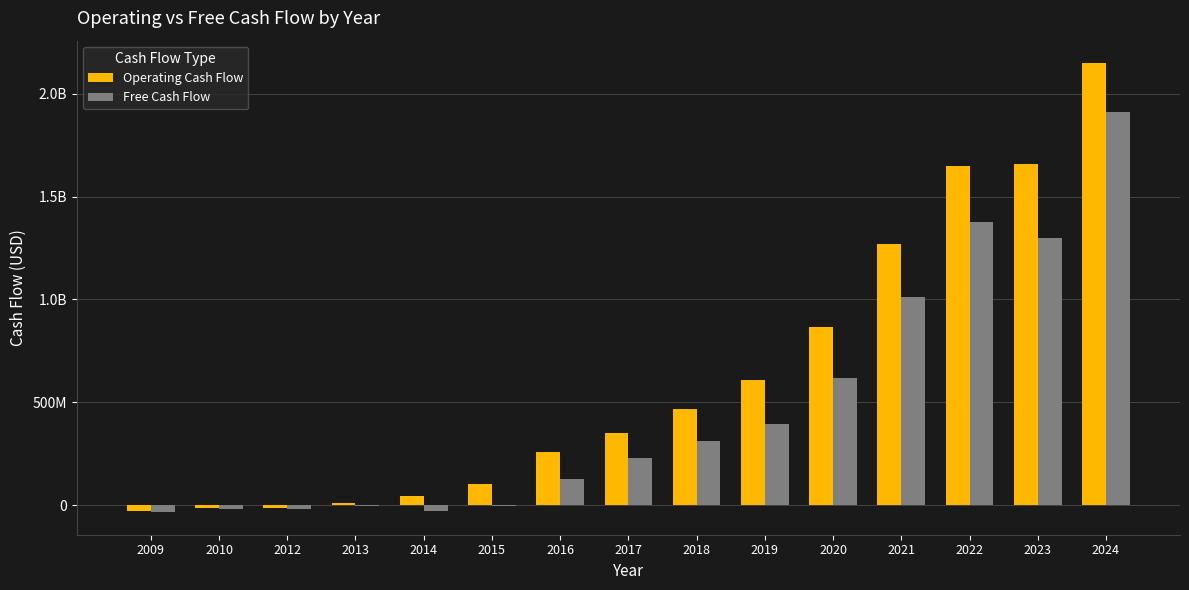

What are all the series names shown in the legend?

Operating Cash Flow, Free Cash Flow